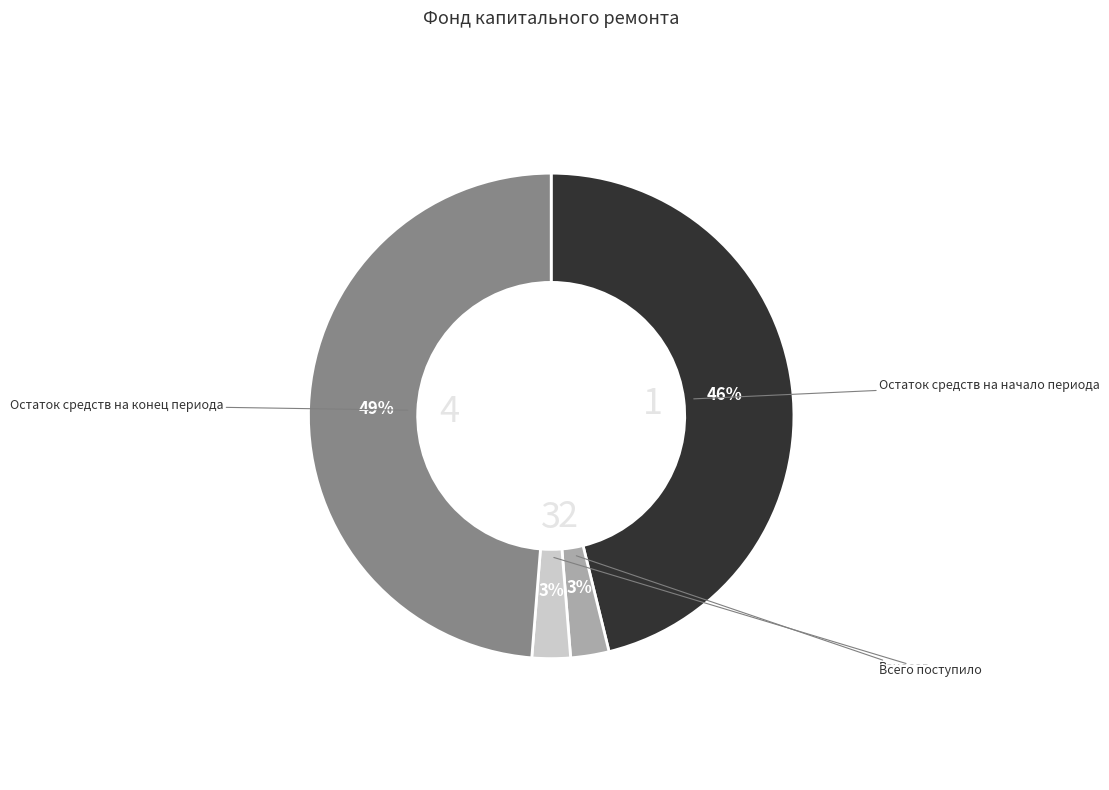

Is there any slice that represents more than half of the pie?

No